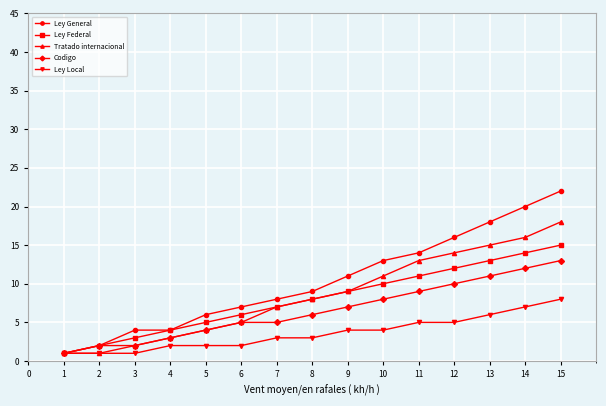

Is it true that Ley Local equals 3 at 3?

False